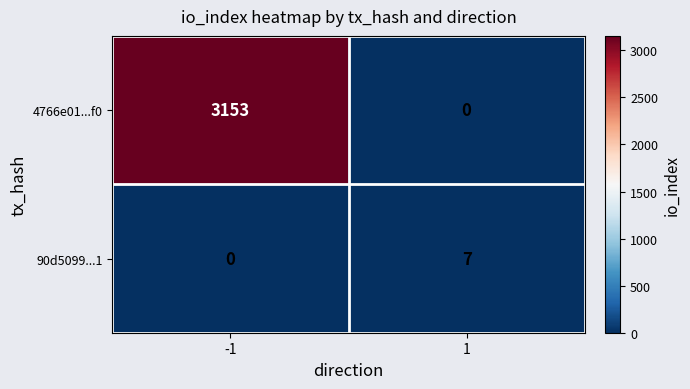

List the series in order of their overall mean, lowest first.

90d5099...1, 4766e01...f0